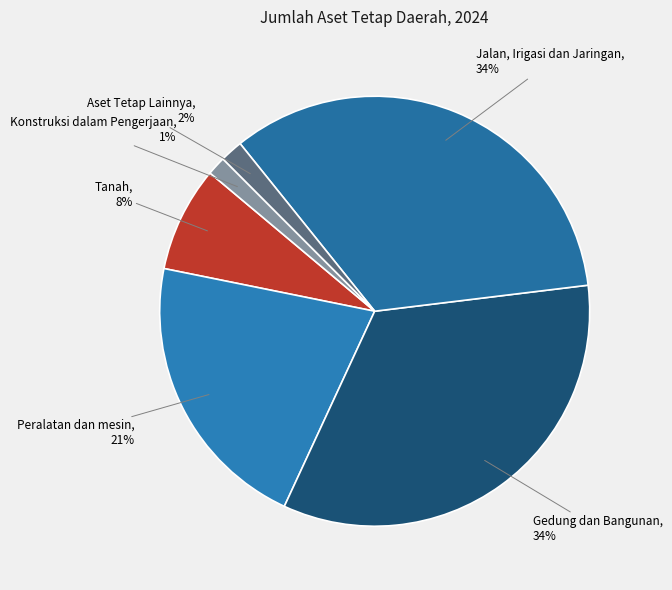

Is there any slice that represents more than half of the pie?

No